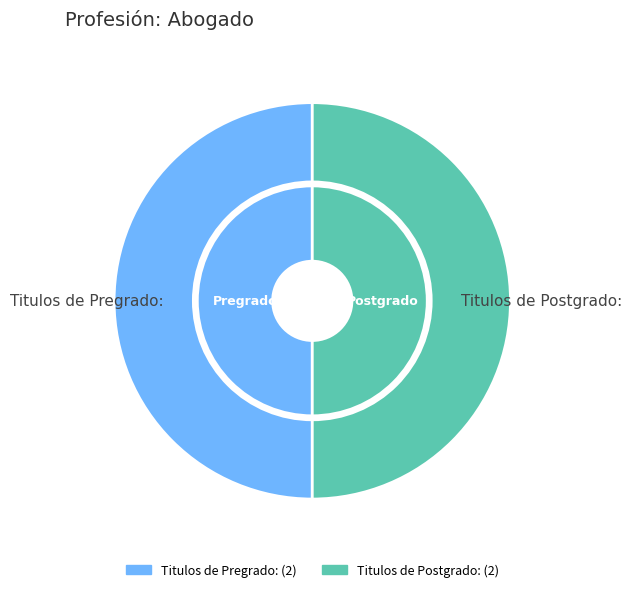

Is it true that Titulos de Pregrado: is 50% of the pie?

True